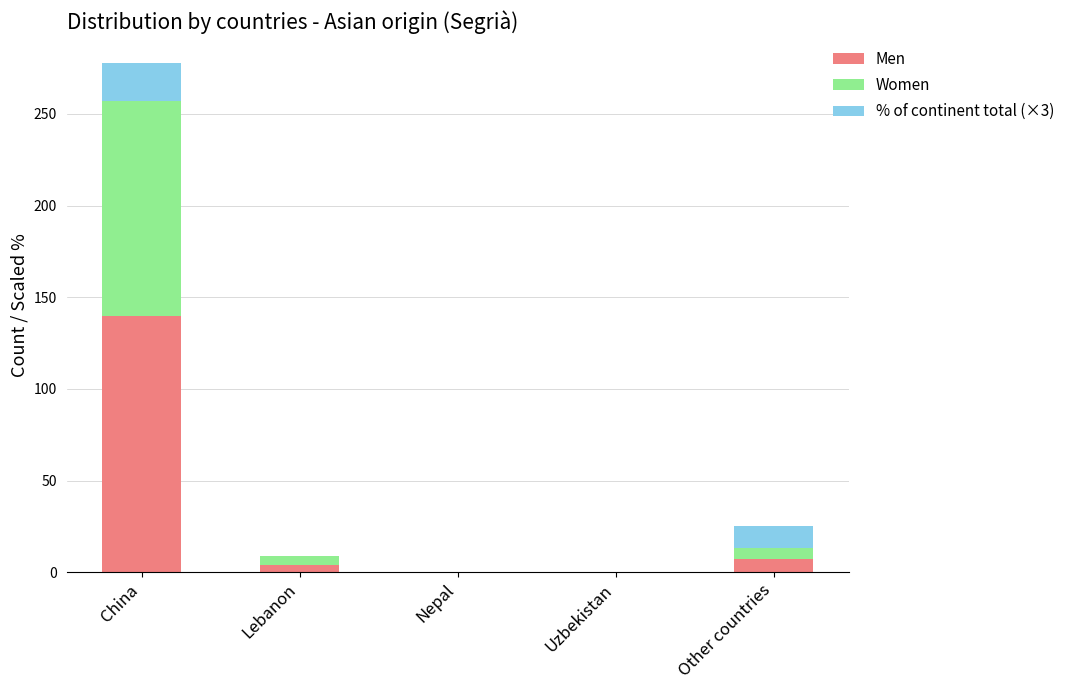

Does the chart contain stacked bars?

Yes